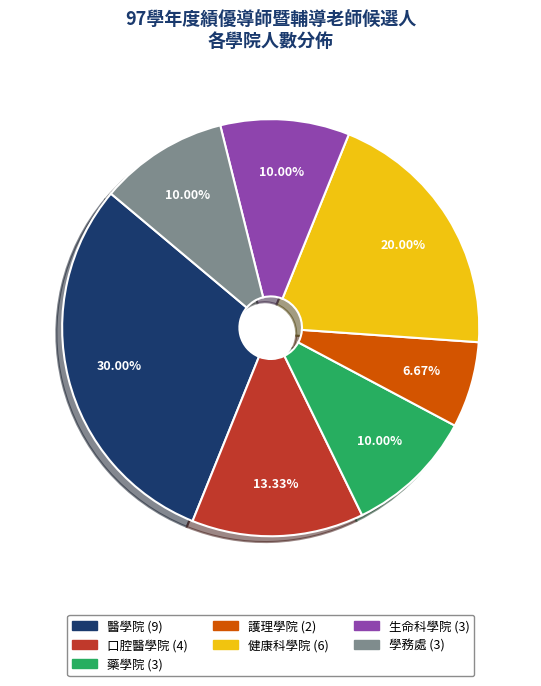

To the nearest percent, what is the average slice percentage?

14%